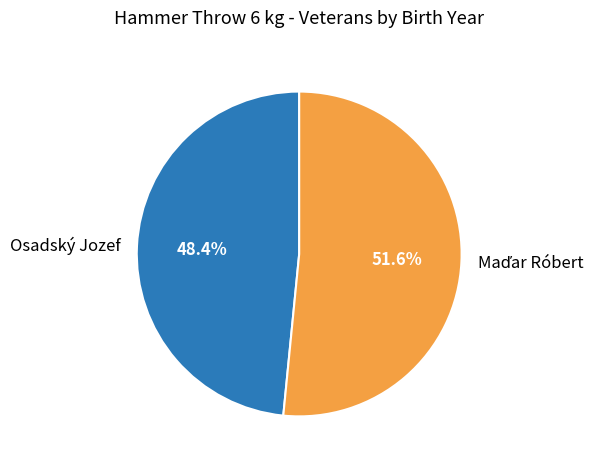

Which category has the smallest portion of the pie?

Osadský Jozef